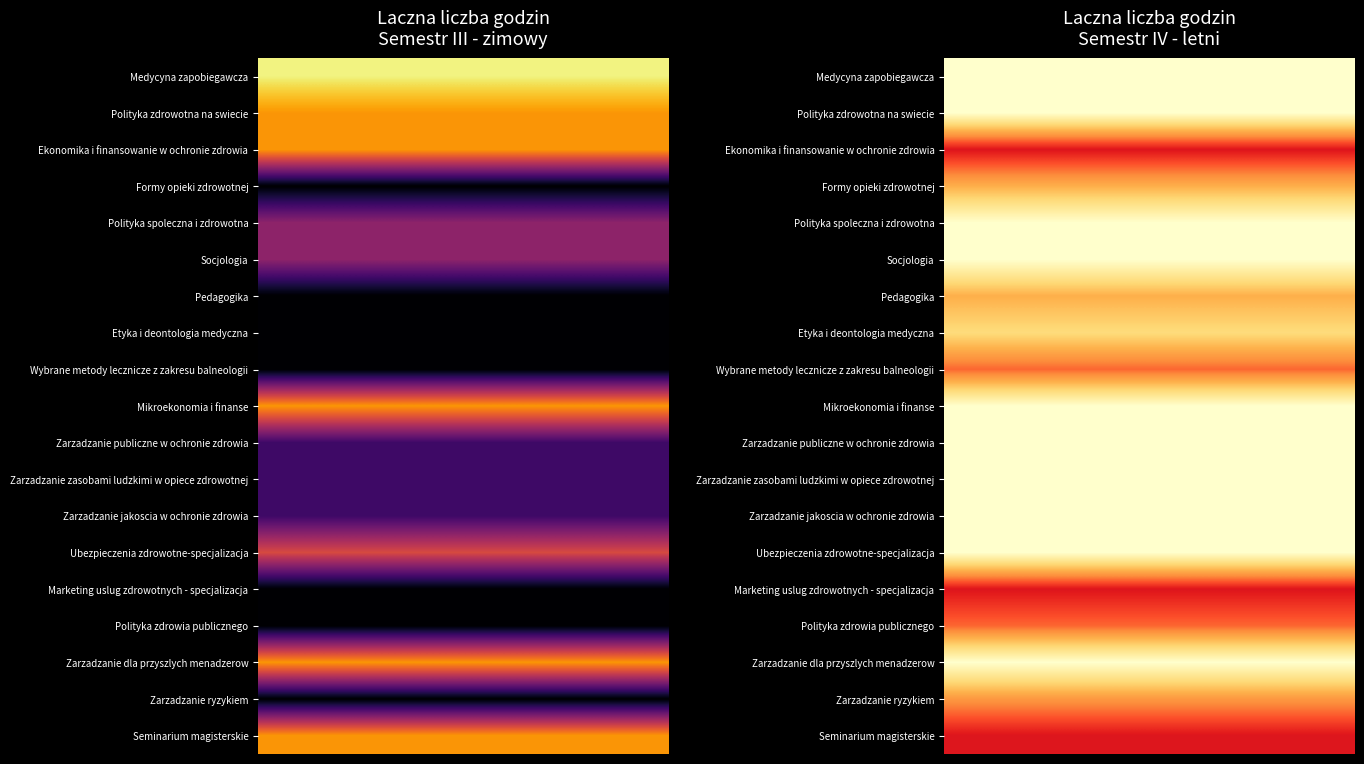

Is the value of Zarzadzanie ryzykiem at Semestr III - zimowy greater than the value of Zarzadzanie dla przyszlych menadzerow at Semestr III - zimowy?

No